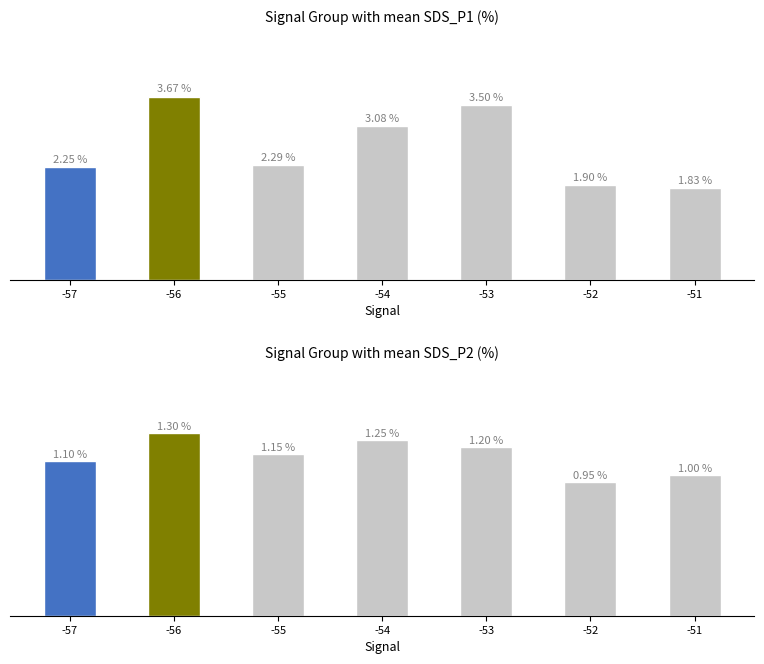

The SDS_P1 series shows 3.8 at -55. True or false?

False